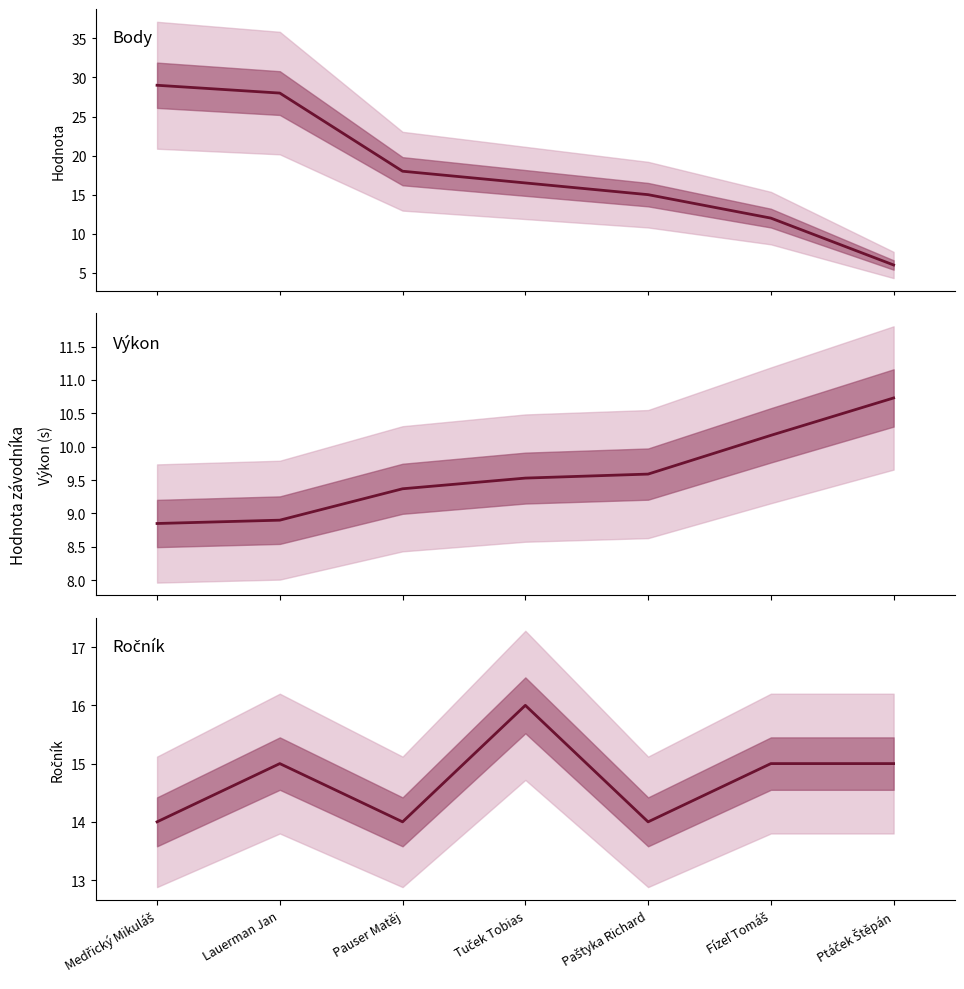

After their last crossing, which series has the higher values: Body or Ročník?

Ročník